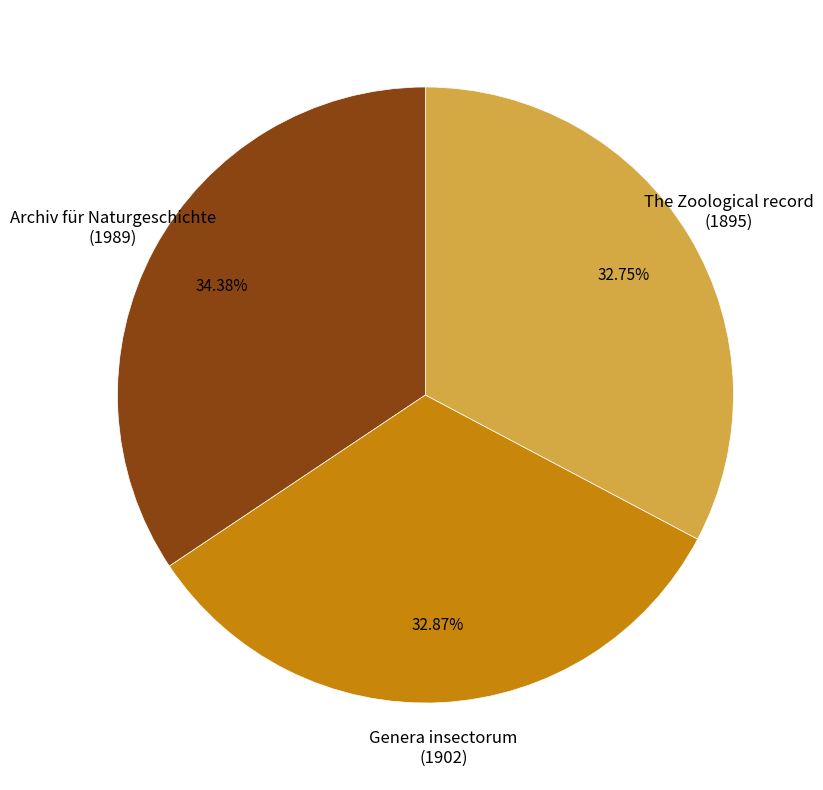

Combined, do Genera insectorum (1902) and The Zoological record (1895) account for over 50%?

Yes